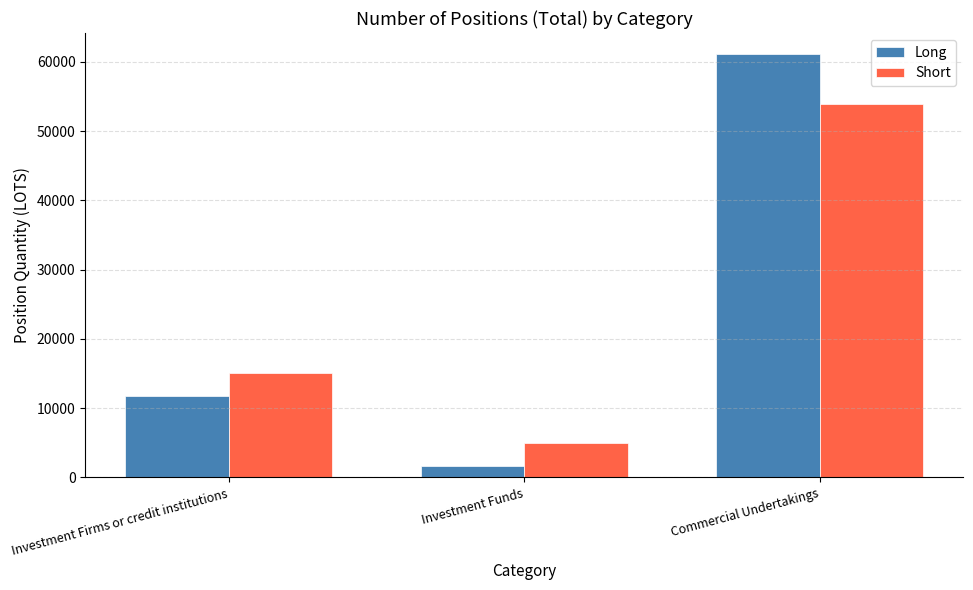

Which series has the widest spread of values?

Long